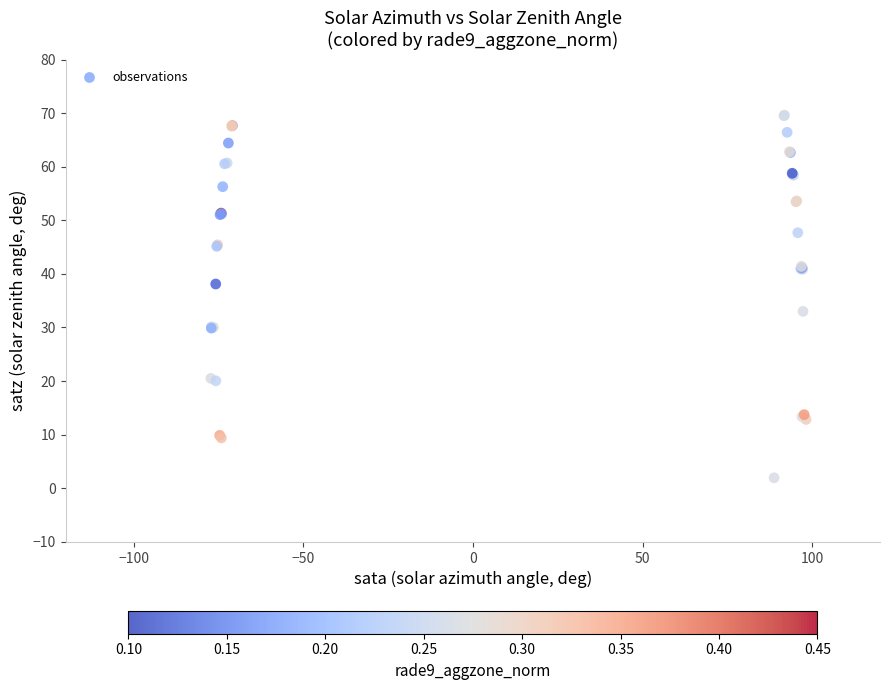

What Y value in the scatter plot is closest to 35?

33.0